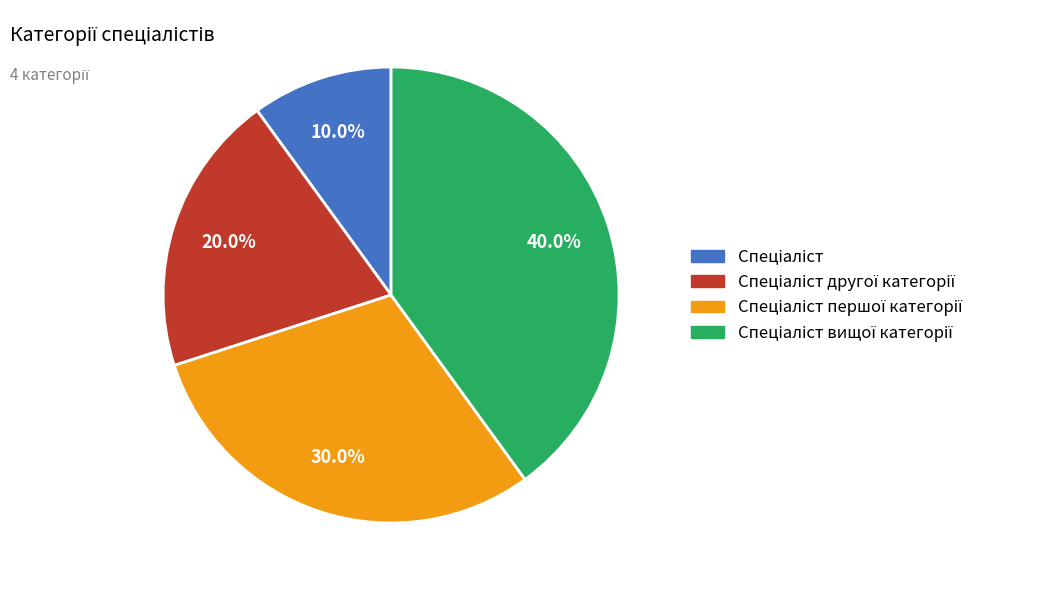

Is there a majority slice in this chart?

No